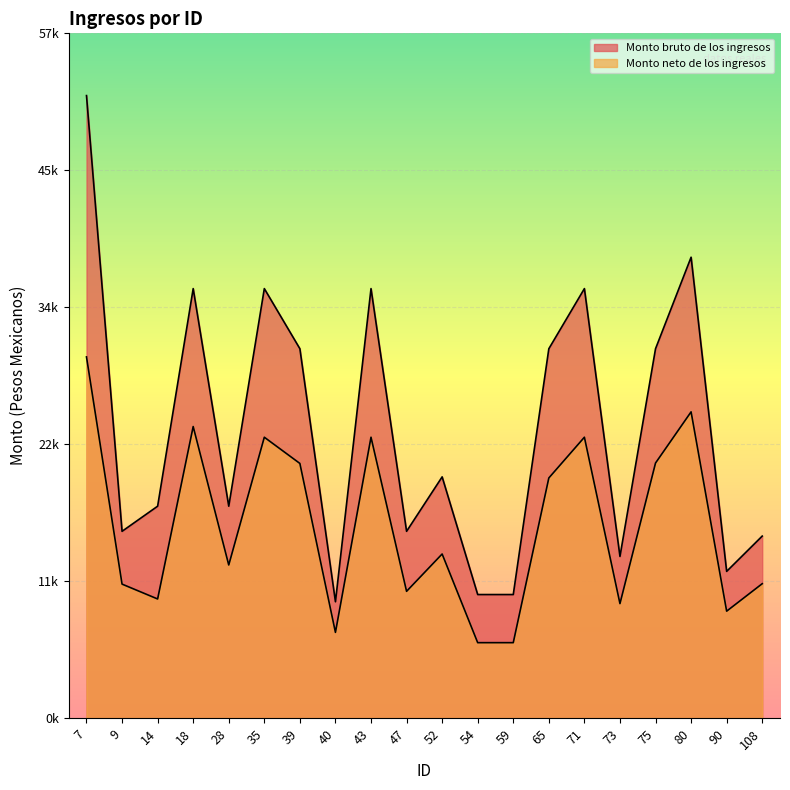

What is the average value of the Monto neto de los ingresos series?

16008.9